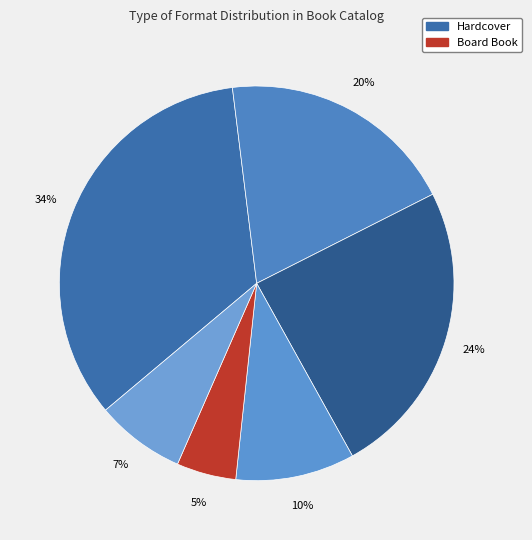

Count the number of slices in the pie.

6